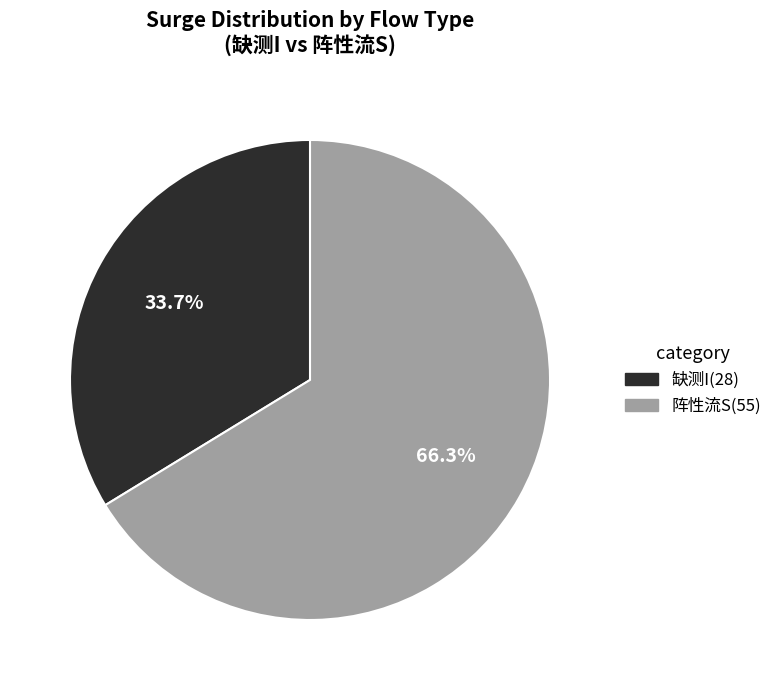

Does any single category account for the majority?

Yes